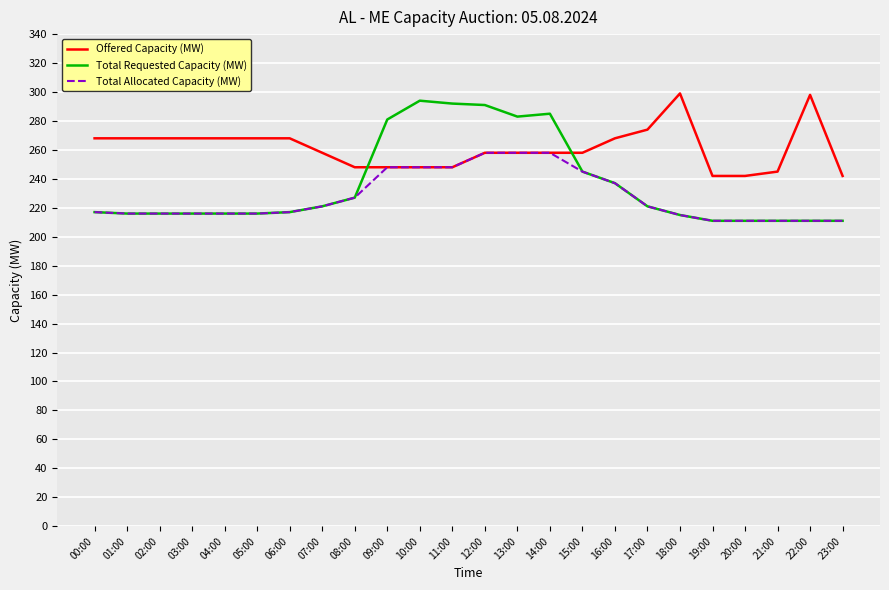

What is the difference between the maximum and second lowest values in the Total Allocated Capacity (MW) series?

47